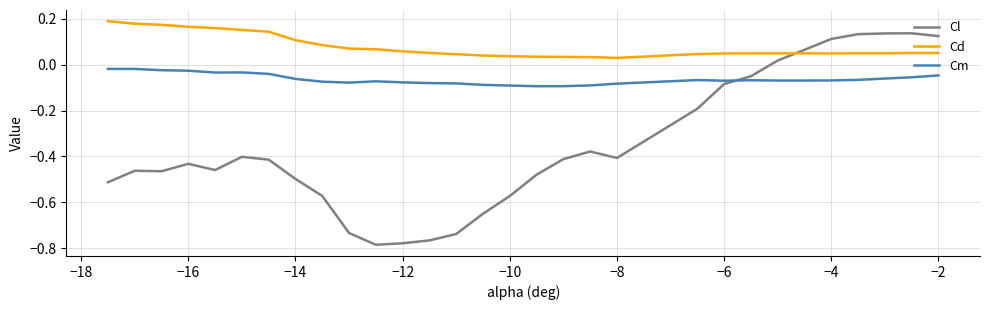

True or false: Cd and Cm intersect in this chart.

False